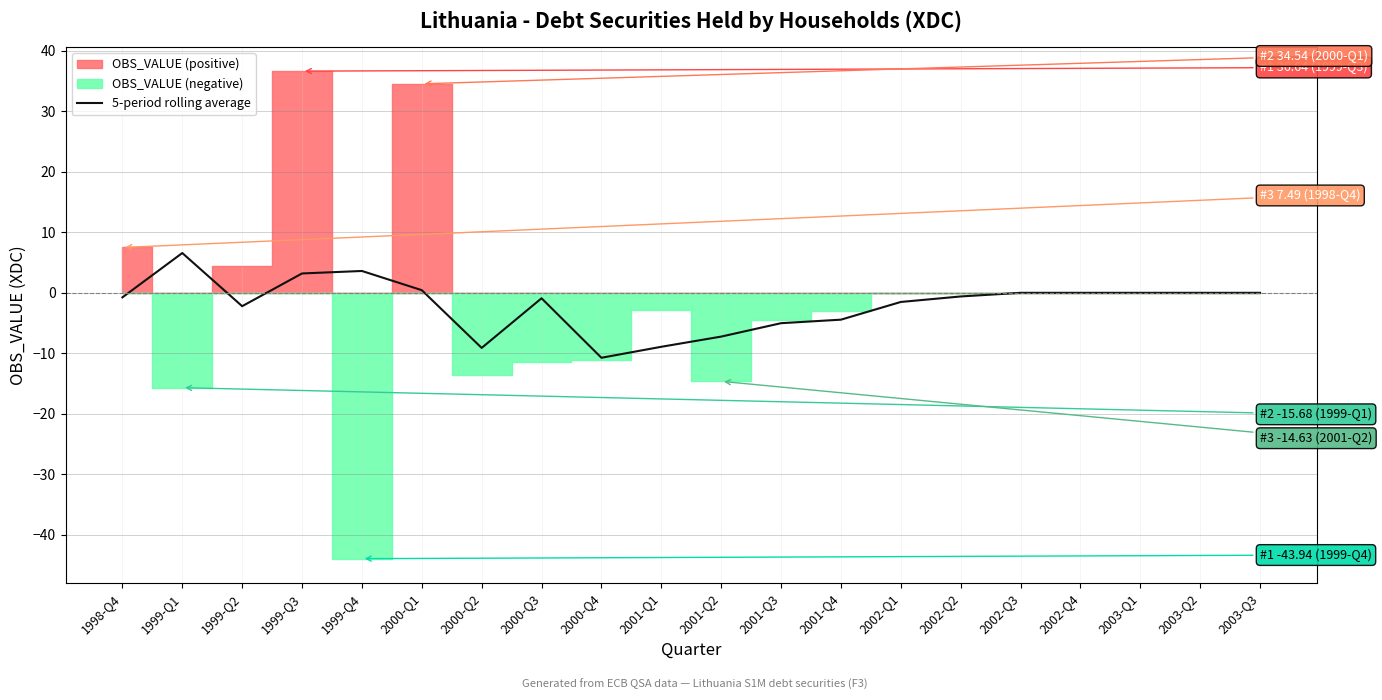

How many values are above zero?

4